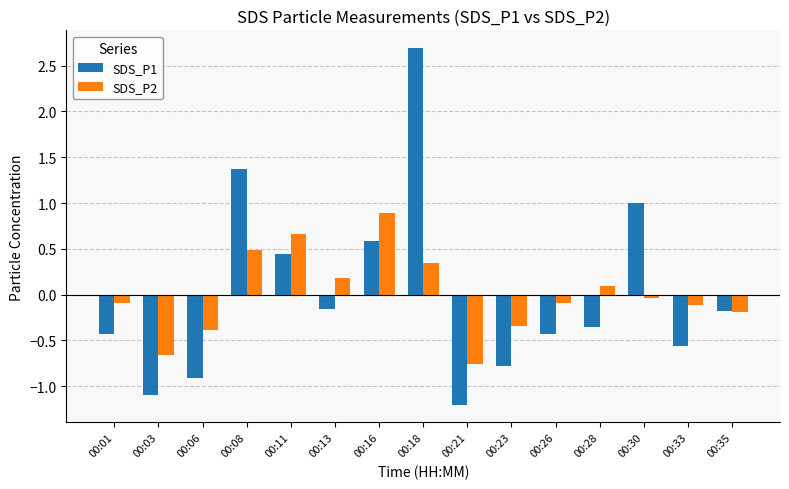

Rank the series by their maximum value, from lowest to highest.

SDS_P2, SDS_P1